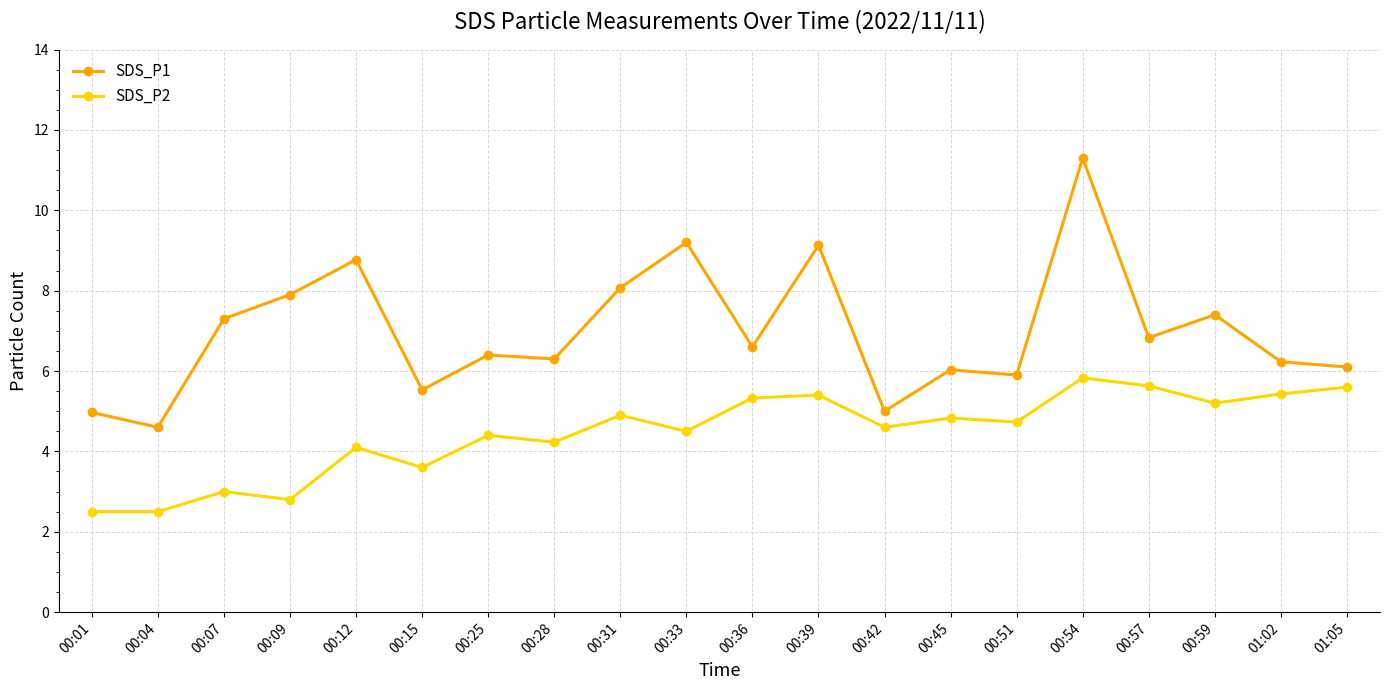

Reading left to right, what are all the values shown in this chart?

SDS_P1: 00:01=5.0	00:04=4.6	00:07=7.3	00:09=7.9	00:12=8.8	00:15=5.5	00:25=6.4	00:28=6.3	00:31=8.1	00:33=9.2	00:36=6.6	00:39=9.1	00:42=5.0	00:45=6.0	00:51=5.9	00:54=11.3	00:57=6.8	00:59=7.4	01:02=6.2	01:05=6.1
SDS_P2: 00:01=2.5	00:04=2.5	00:07=3.0	00:09=2.8	00:12=4.1	00:15=3.6	00:25=4.4	00:28=4.2	00:31=4.9	00:33=4.5	00:36=5.3	00:39=5.4	00:42=4.6	00:45=4.8	00:51=4.7	00:54=5.8	00:57=5.6	00:59=5.2	01:02=5.4	01:05=5.6